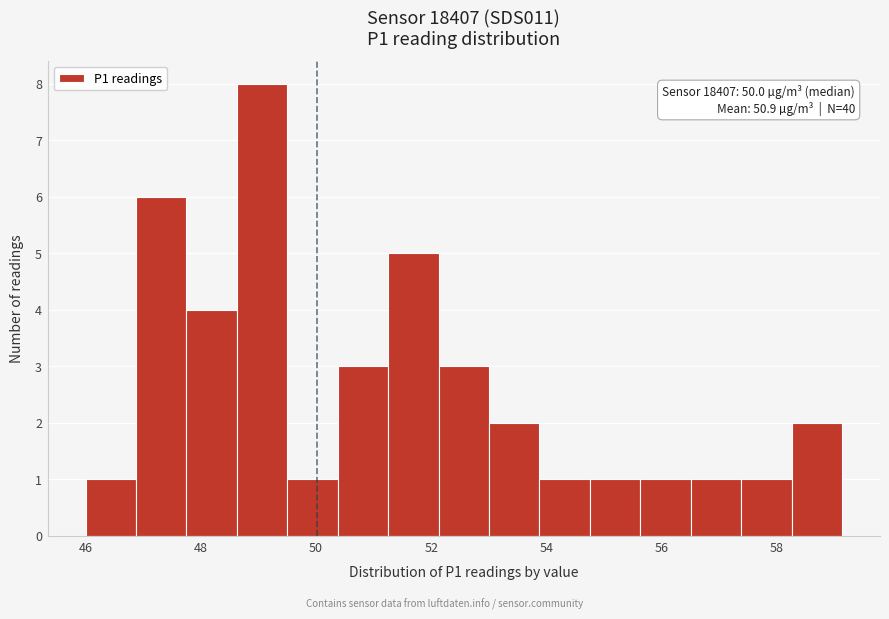

Over which range of the x-axis is the bar tallest?

48.6 to 49.6